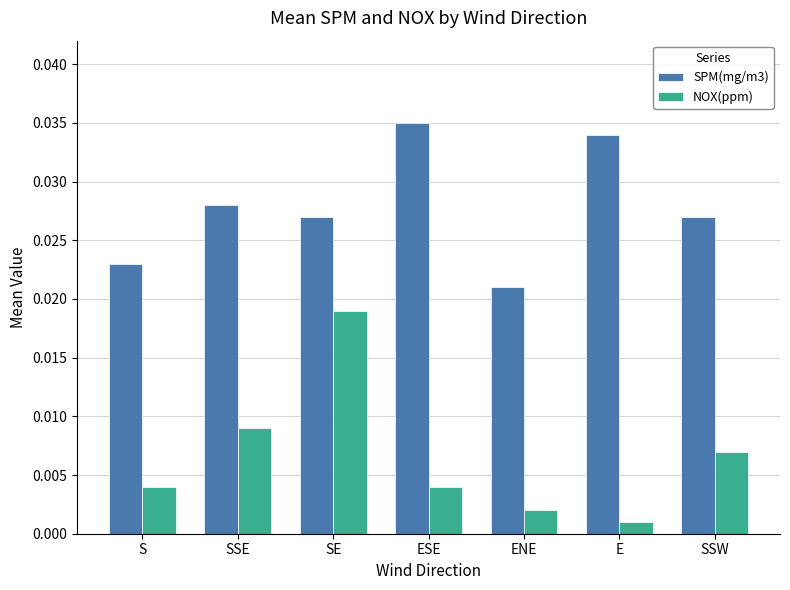

What are all the series names shown in the legend?

SPM(mg/m3), NOX(ppm)